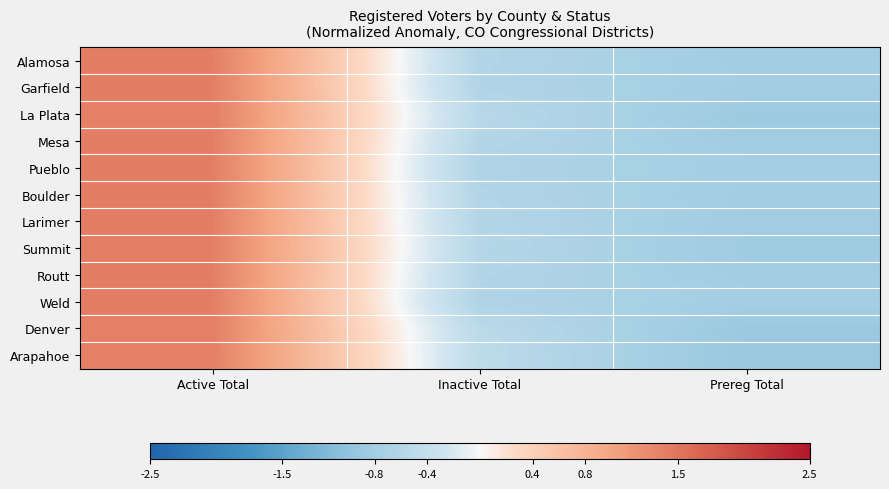

What is the difference between the highest and lowest values at Prereg Total?

0.2